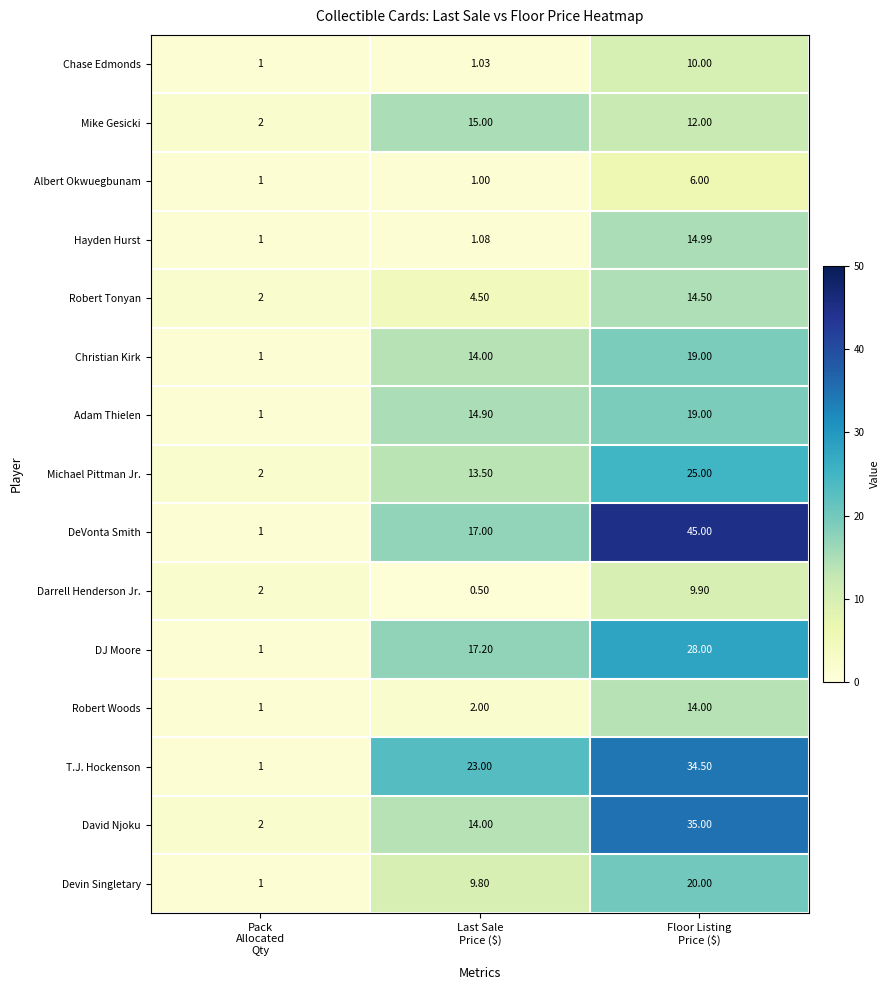

Which series has the largest range (max minus min)?

DeVonta Smith